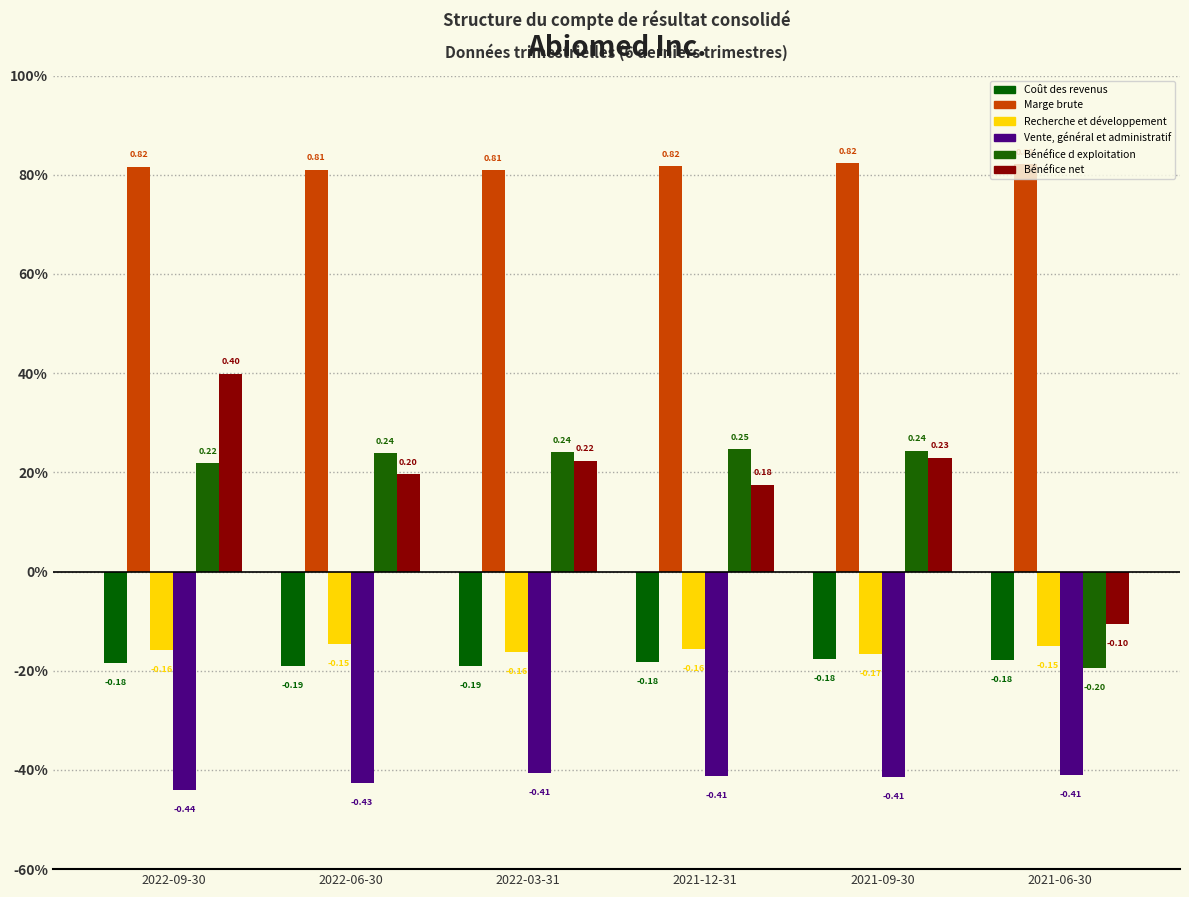

Which series changed the most between 2022-09-30 and 2022-06-30?

Bénéfice net